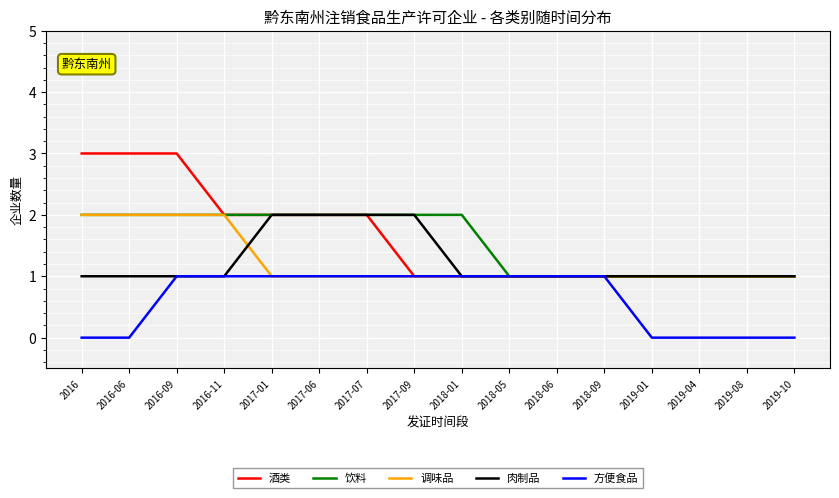

What is the sum of all 酒类 values?

26